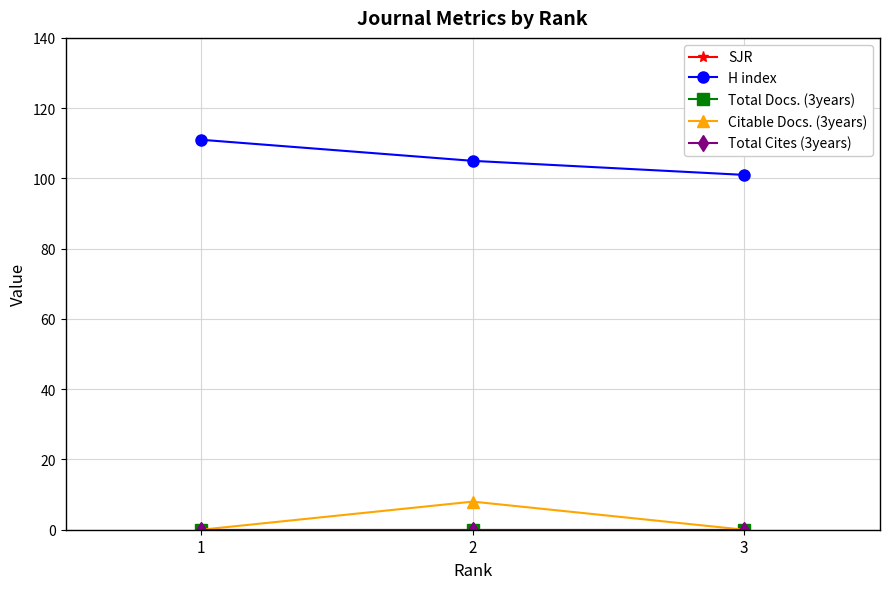

At which category is the sum across all series the highest?

2